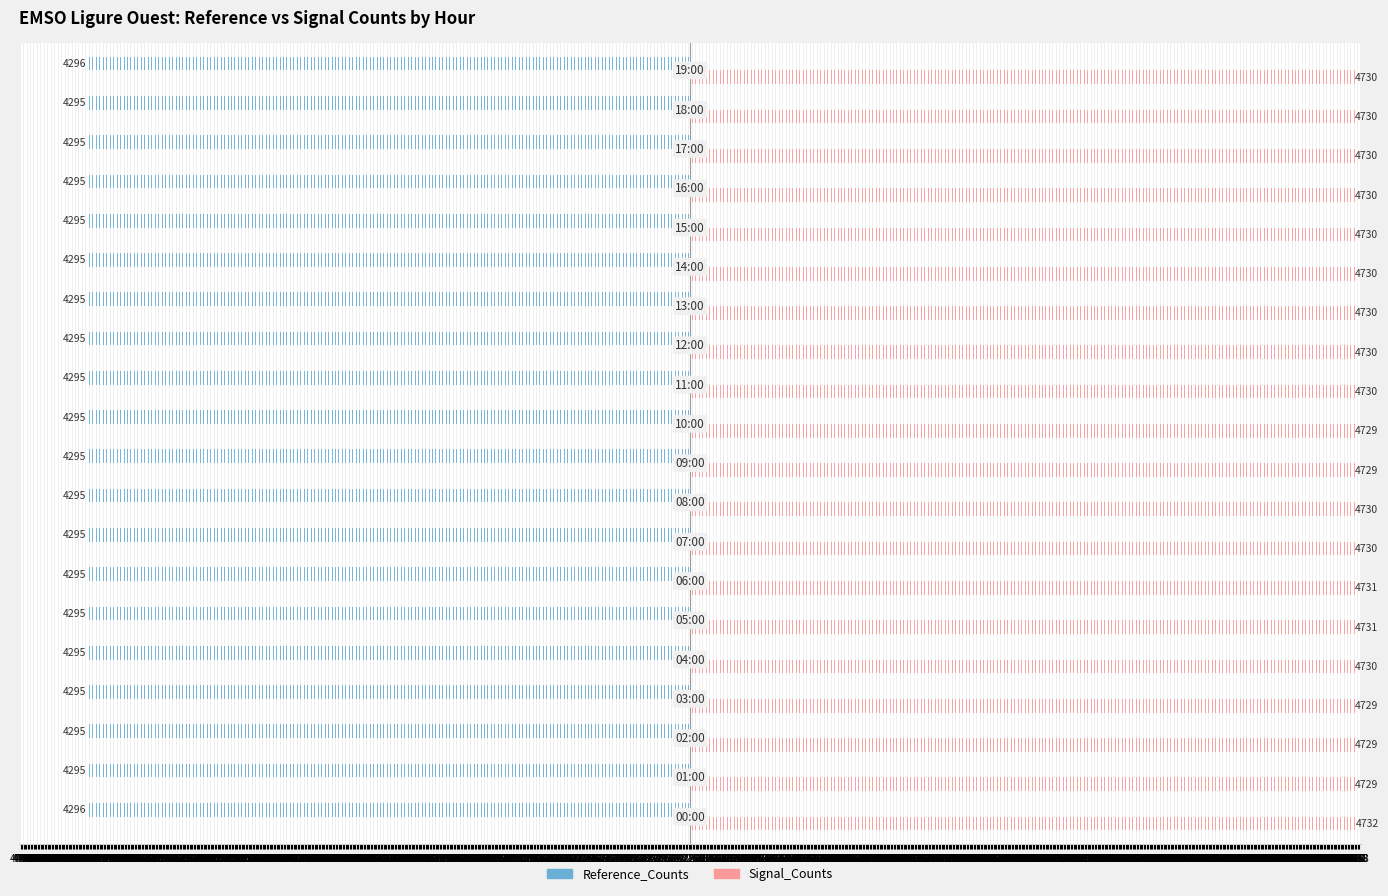

What are all the series names shown in the legend?

Reference_Counts, Signal_Counts